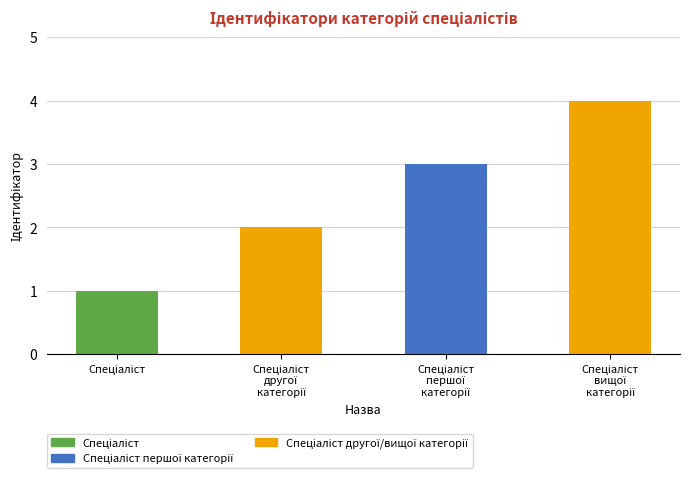

What is the greatest value displayed?

4